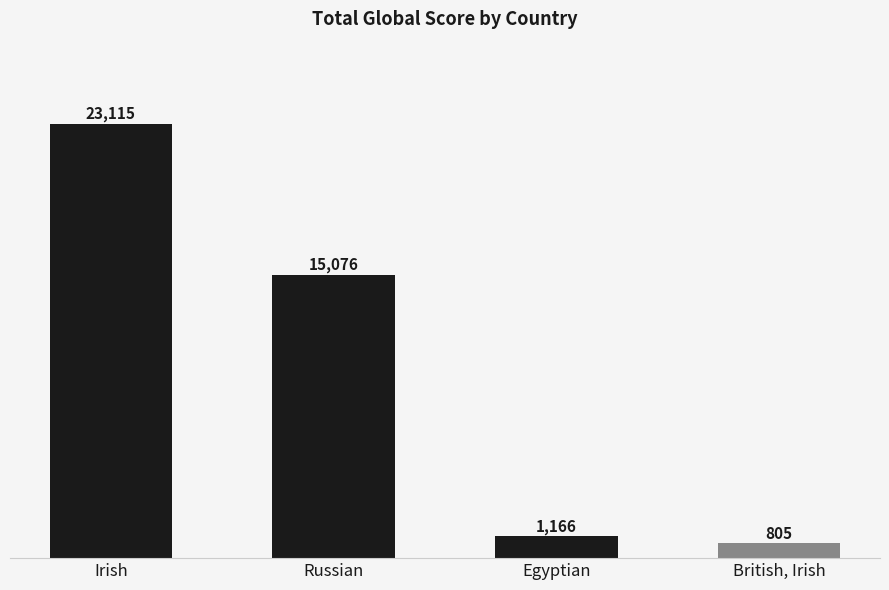

How many values are below 15076?

2